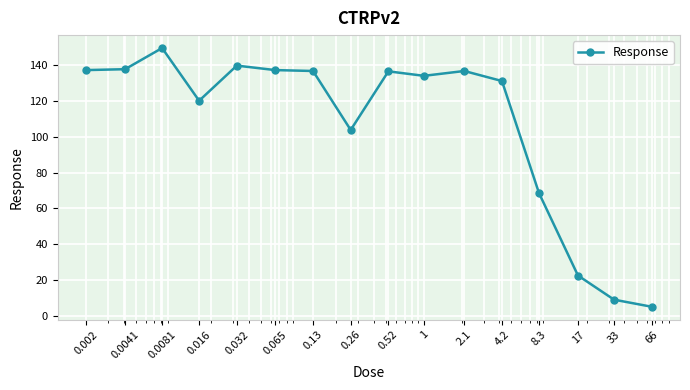

What is the minimum value shown in the chart?

5.2